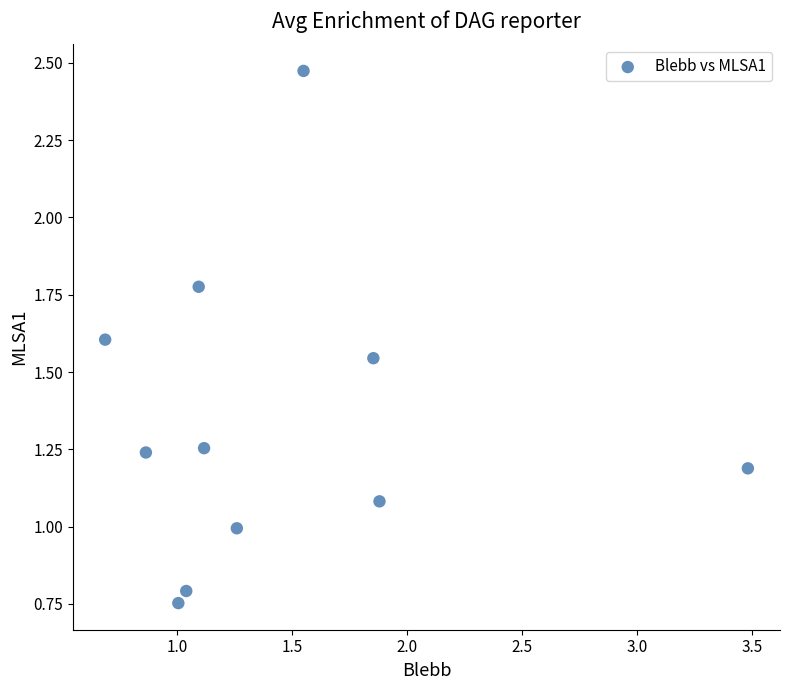

What is the average X value?

1.4